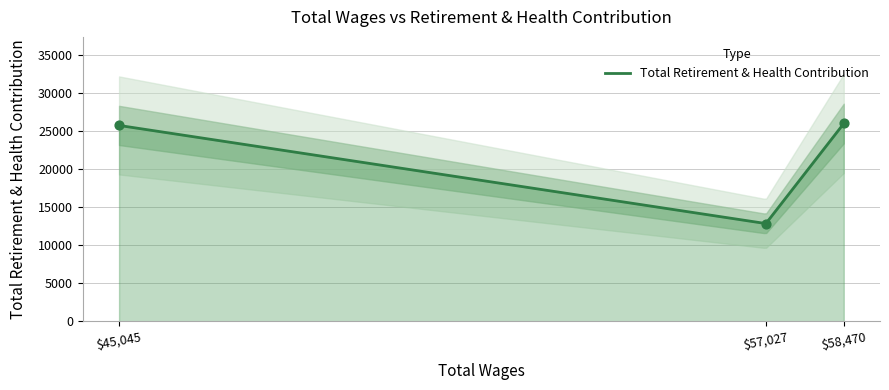

Between $57,027 and $58,470, which is larger?

$58,470